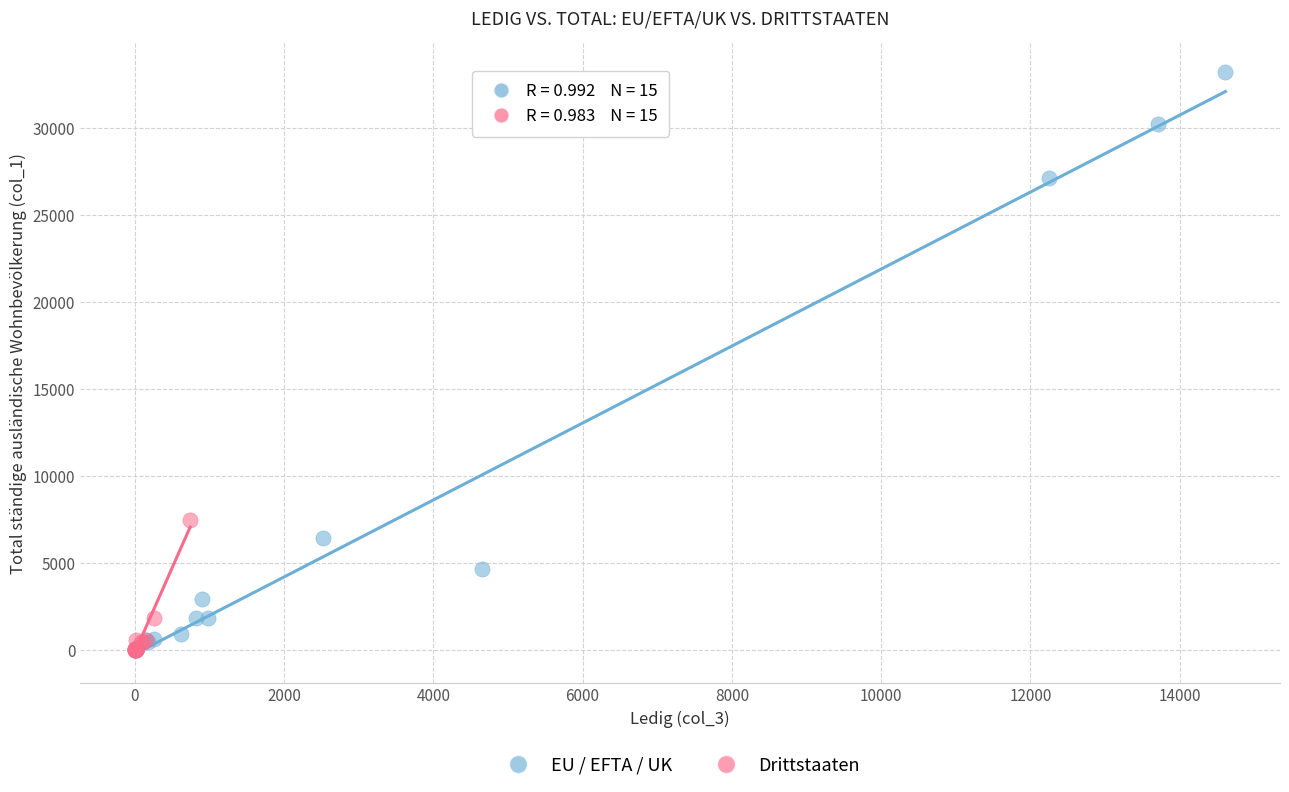

Which series reaches the maximum Y coordinate?

EU / EFTA / UK